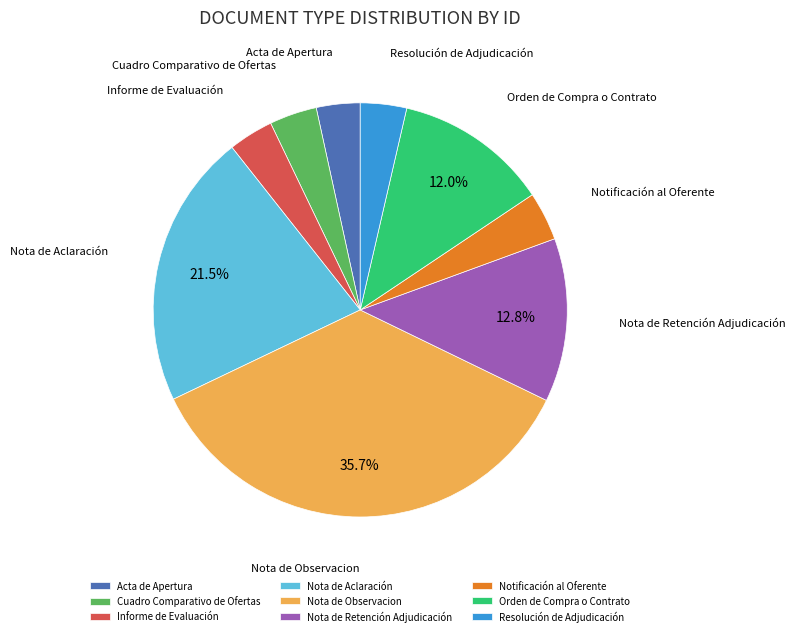

What percentage is NOT represented by Orden de Compra o Contrato?

88.0%